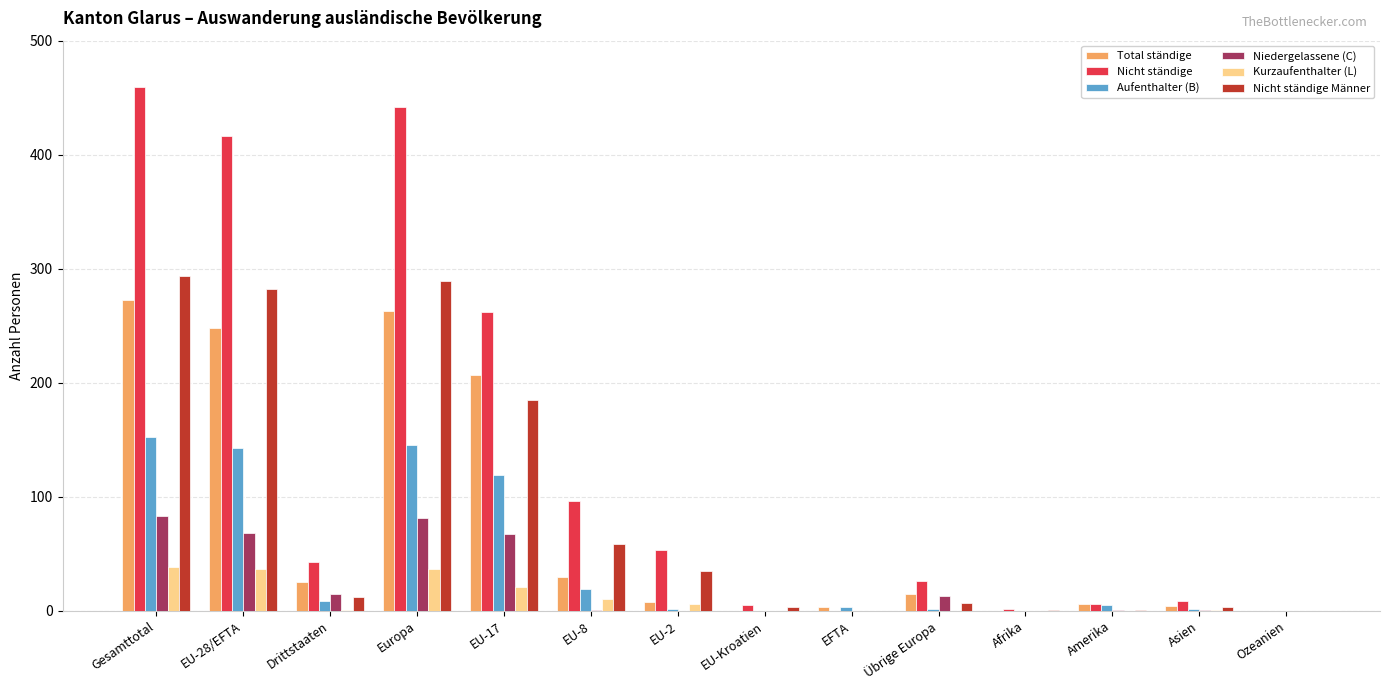

True or false: Aufenthalter (B) has a value of 0 at EU-Kroatien.

True